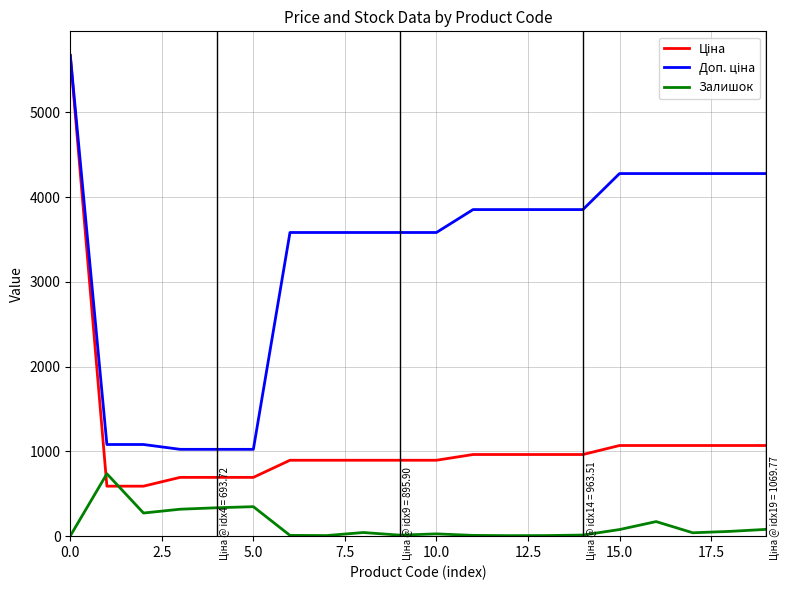

What is the highest value of the Залишок series?

736.0